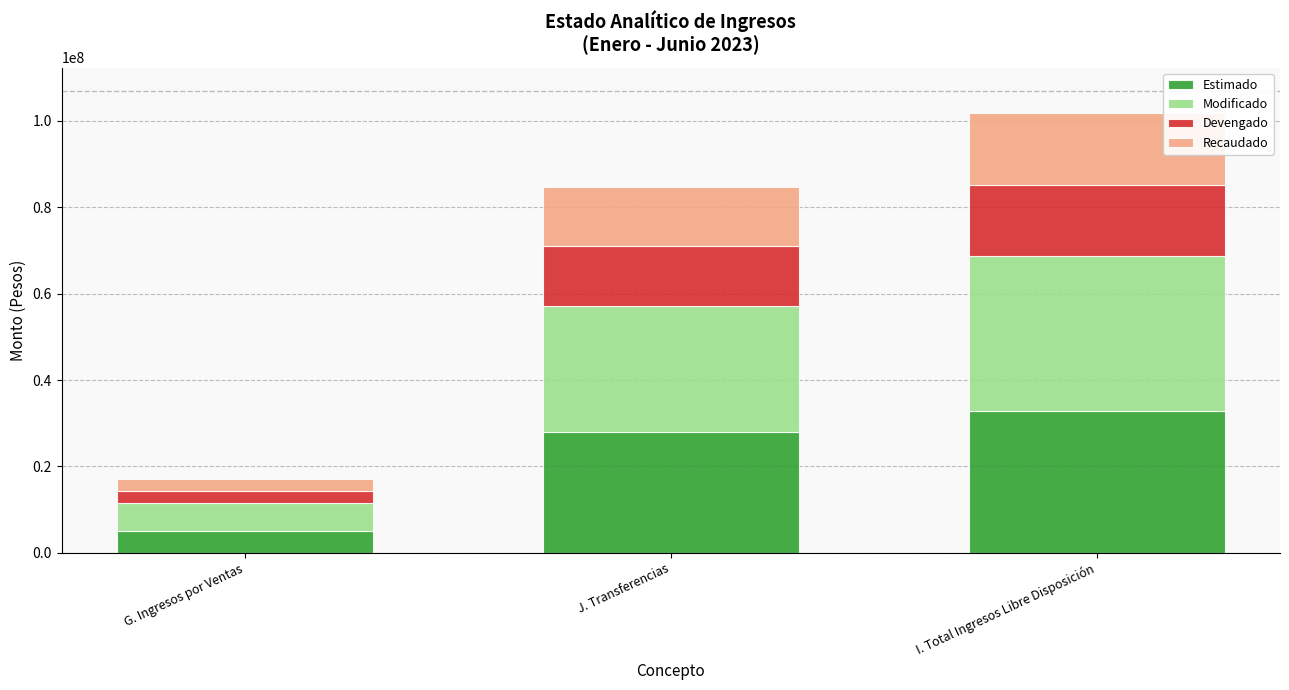

What is the highest value of the Estimado series?

32924347.3